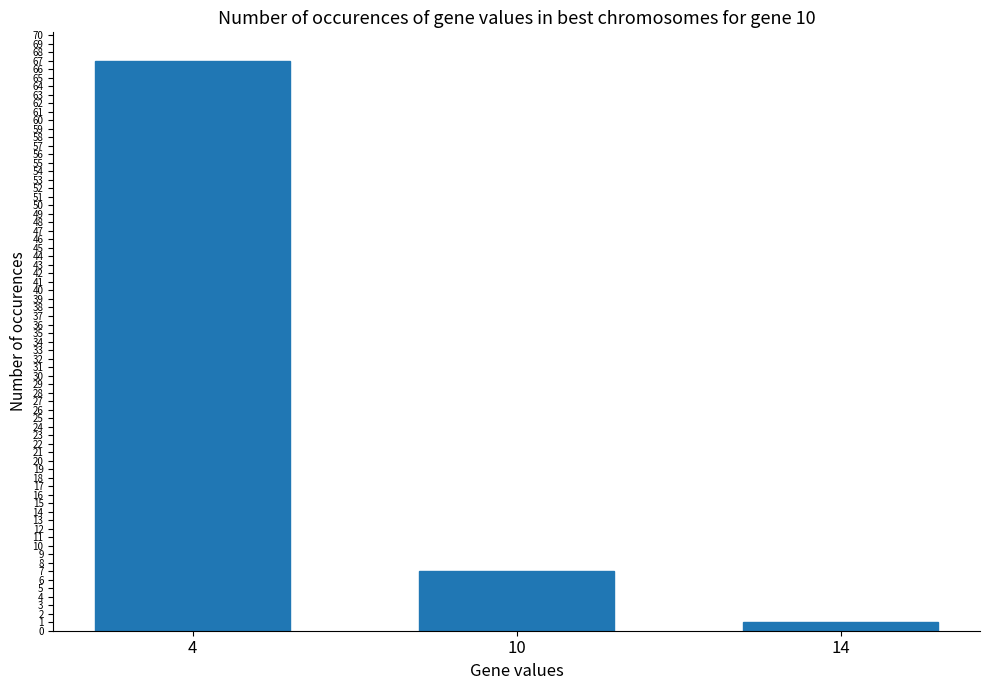

Where does the data first go above 7?

4